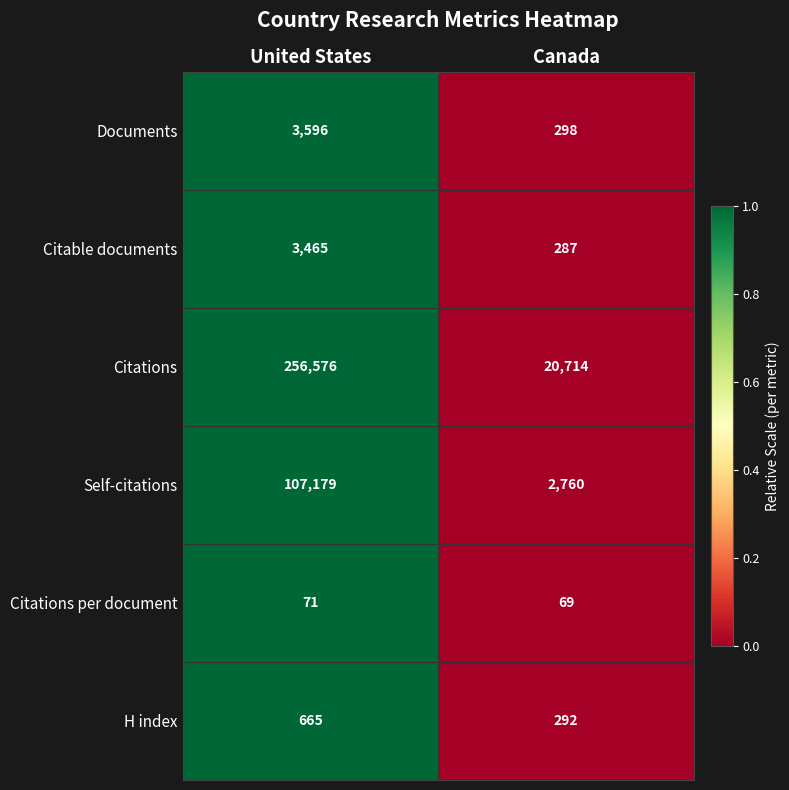

What is the approximate value of H index at United States, to the nearest 5?

665